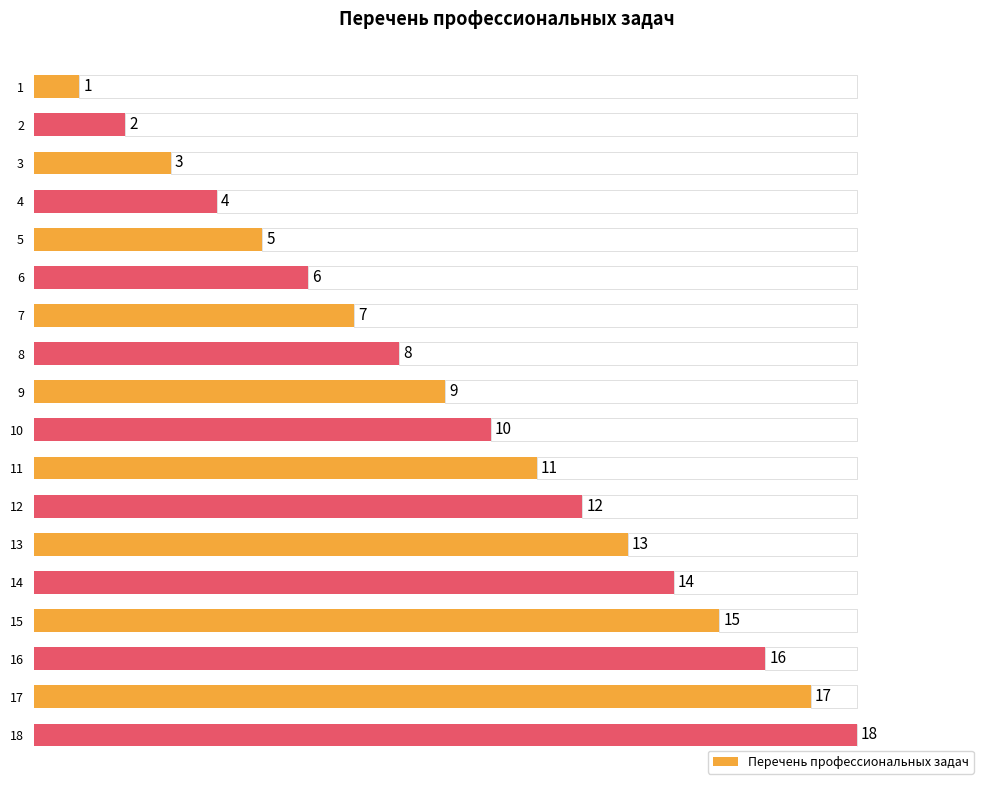

Which has a higher value, 14 or 11?

14